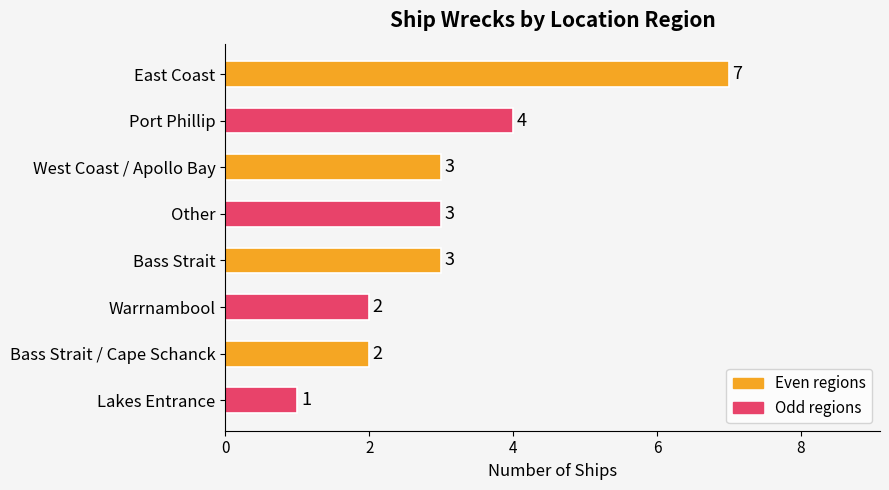

What is the sum of all values?

25